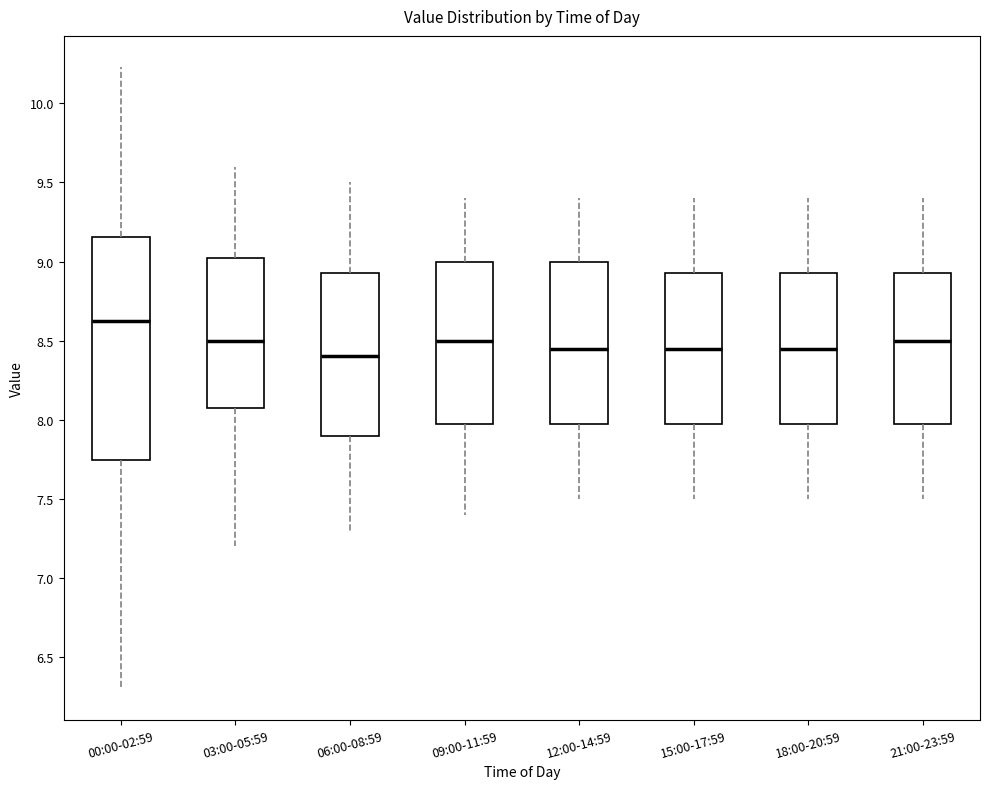

Reading left to right, transcribe this box plot: for each box, give where its median line is, the range the box spans, and where its two whiskers end, as read against the y-axis. The values are not printed on the chart, so give them approximately, as read against the axis.

00:00-02:59: median 8.65, box 7.75 to 9.15, whiskers 6.30 to 10.25
03:00-05:59: median 8.50, box 8.10 to 9.05, whiskers 7.20 to 9.60
06:00-08:59: median 8.40, box 7.90 to 8.95, whiskers 7.30 to 9.50
09:00-11:59: median 8.50, box 8.00 to 9.00, whiskers 7.40 to 9.40
12:00-14:59: median 8.45, box 8.00 to 9.00, whiskers 7.50 to 9.40
15:00-17:59: median 8.45, box 8.00 to 8.95, whiskers 7.50 to 9.40
18:00-20:59: median 8.45, box 8.00 to 8.95, whiskers 7.50 to 9.40
21:00-23:59: median 8.50, box 8.00 to 8.95, whiskers 7.50 to 9.40